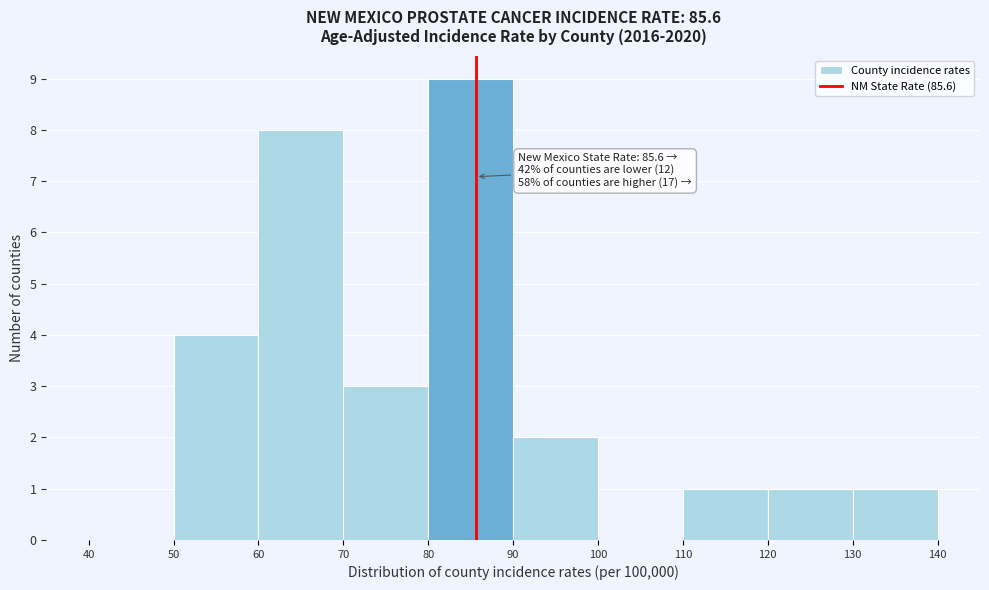

Over which range of the x-axis is the bar tallest?

80 to 90